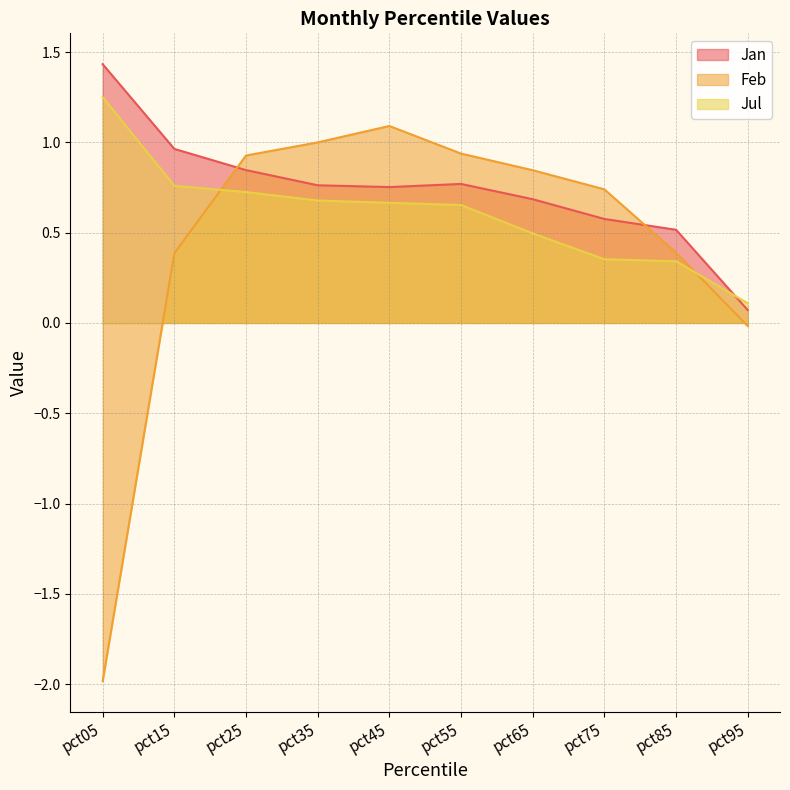

How many interior local peaks does the Jan series have?

1